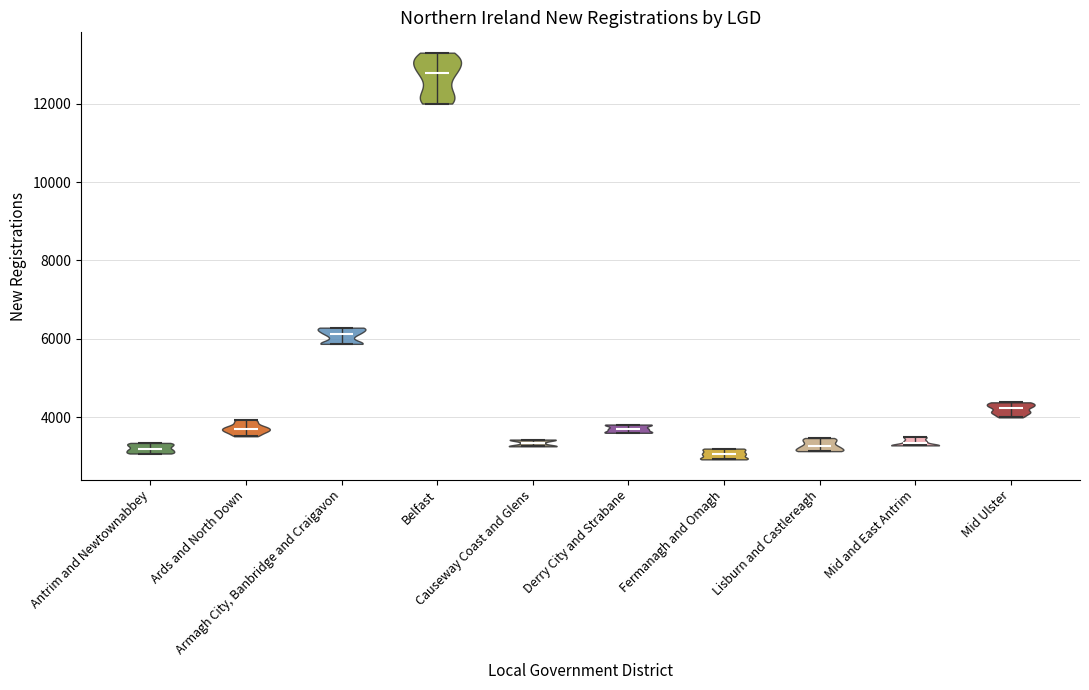

Reading left to right, read every violin against the y-axis: where its median line is, and the lowest and highest points it reaches. The values are not printed on the chart, so give them approximately, as read against the axis.

Antrim and Newtownabbey: median line 3200, lowest point 3000, highest point 3400
Ards and North Down: median line 3600, lowest point 3600, highest point 4000
Armagh City, Banbridge and Craigavon: median line 6200, lowest point 5800, highest point 6200
Belfast: median line 12800, lowest point 12000, highest point 13400
Causeway Coast and Glens: median line 3400, lowest point 3200, highest point 3400
Derry City and Strabane: median line 3600, lowest point 3600, highest point 3800
Fermanagh and Omagh: median line 3000, lowest point 3000, highest point 3200
Lisburn and Castlereagh: median line 3200, lowest point 3200, highest point 3400
Mid and East Antrim: median line 3400, lowest point 3200, highest point 3600
Mid Ulster: median line 4200, lowest point 4000, highest point 4400